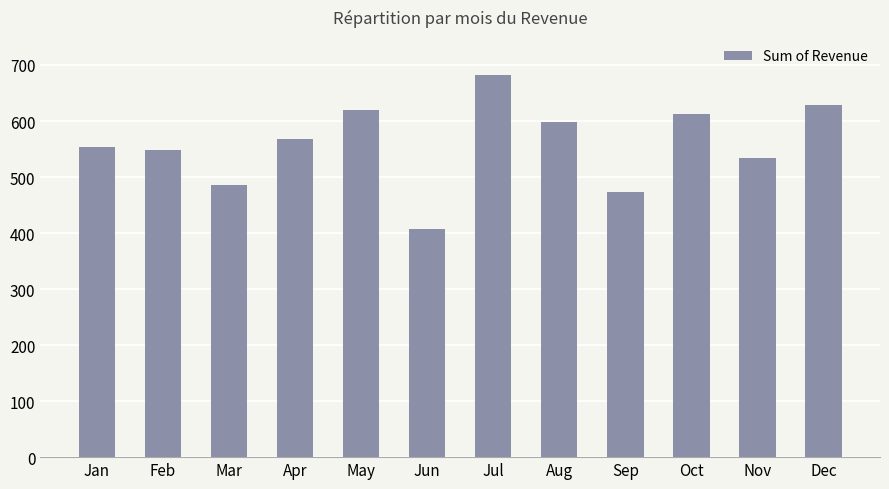

Rank the categories by value from highest to lowest.

Jul, Dec, May, Oct, Aug, Apr, Jan, Feb, Nov, Mar, Sep, Jun